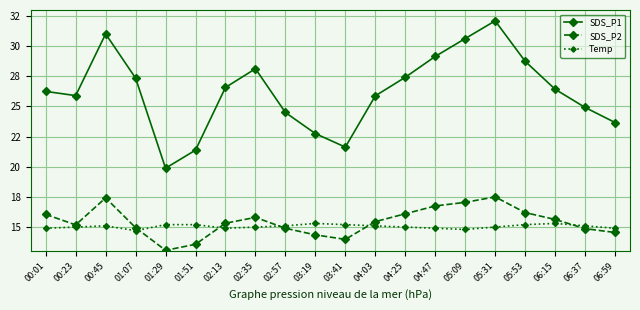

What are all the series names shown in the legend?

SDS_P1, SDS_P2, Temp